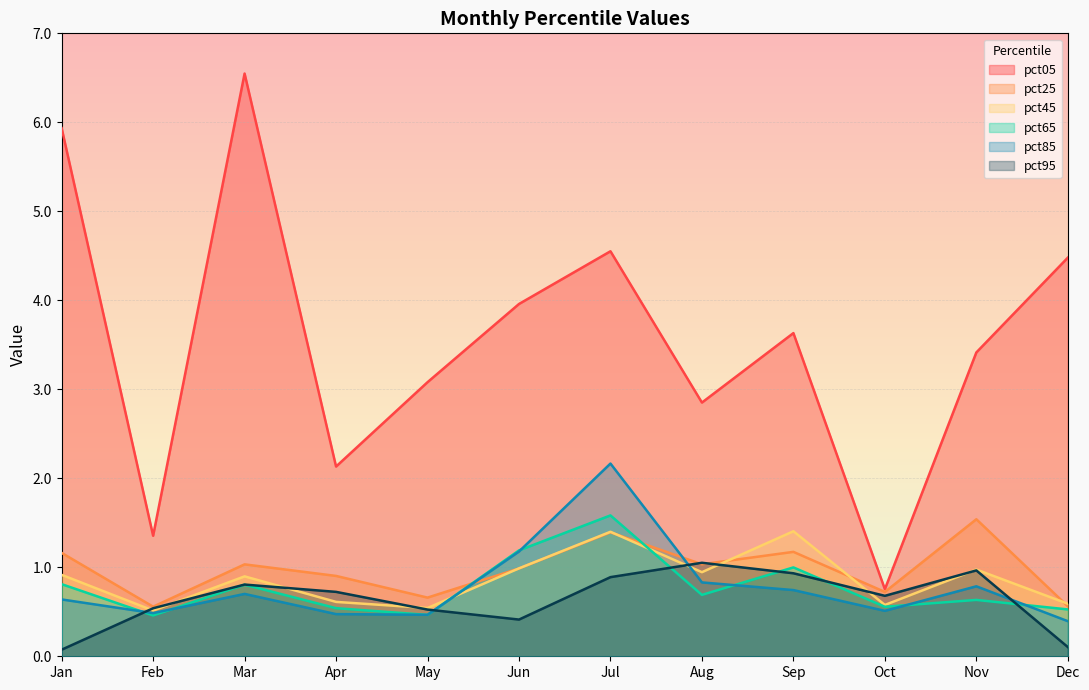

How many series are shown in this chart?

6